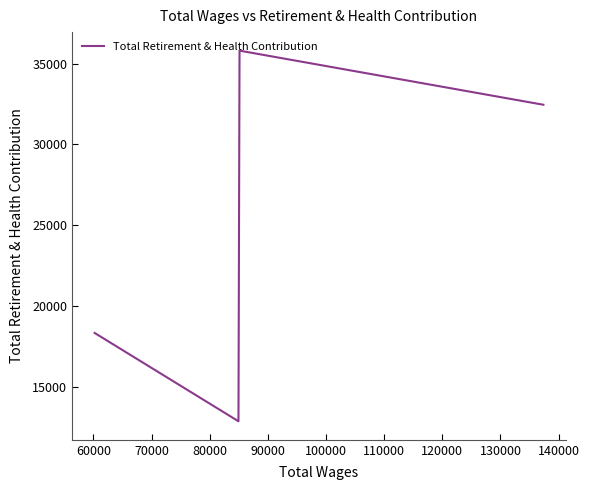

What is the difference between the second highest and minimum values?

19557